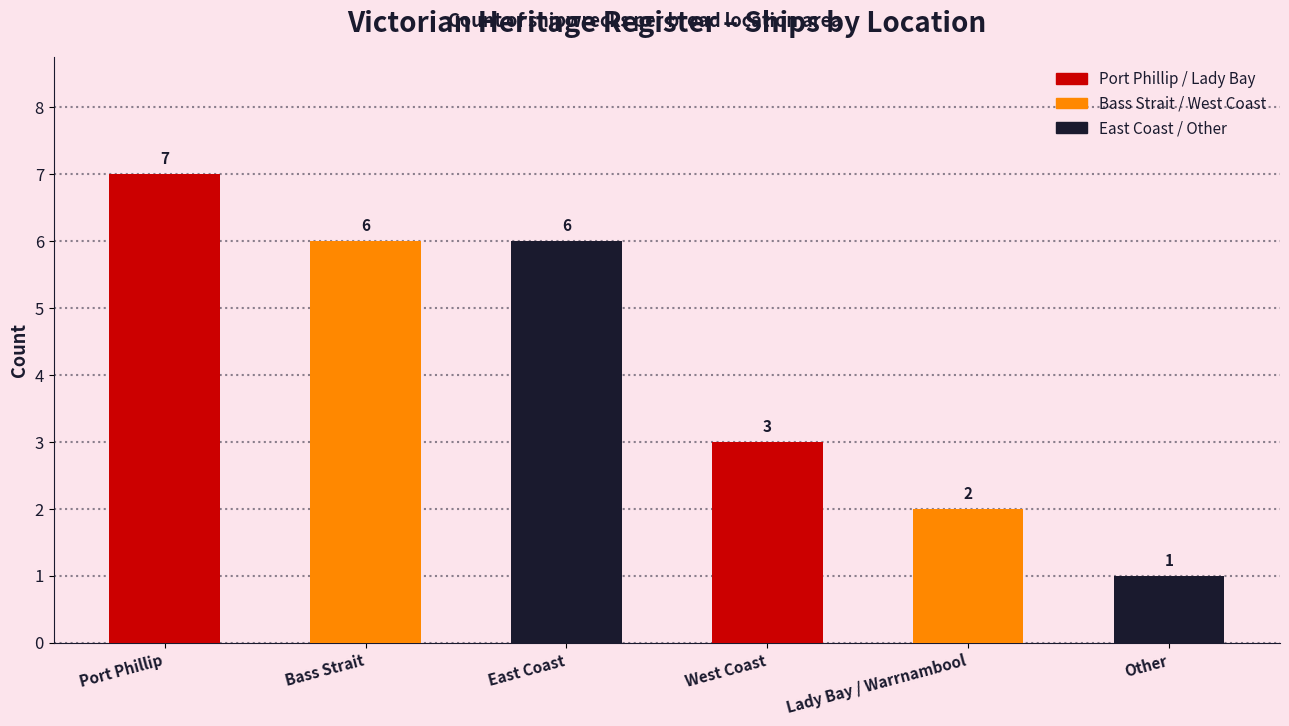

What is the approximate value at Bass Strait?

6